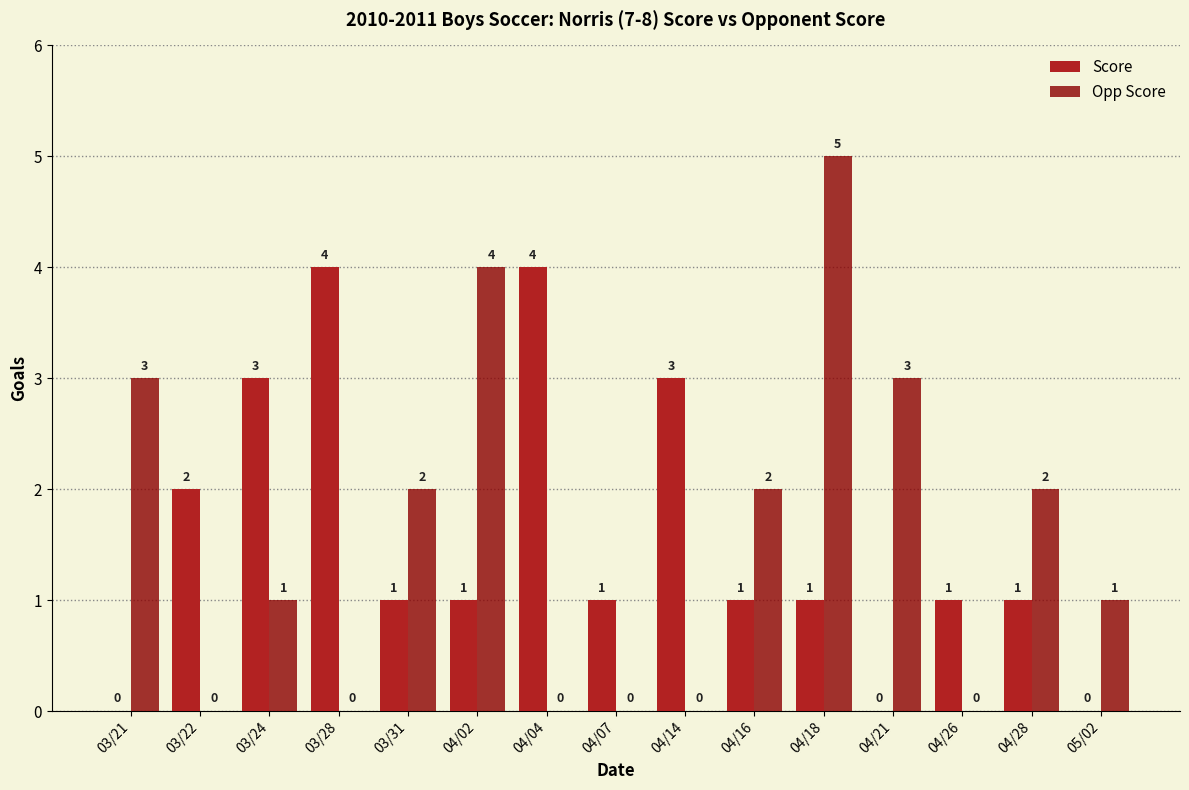

At which label does Opp Score reach its peak?

04/18